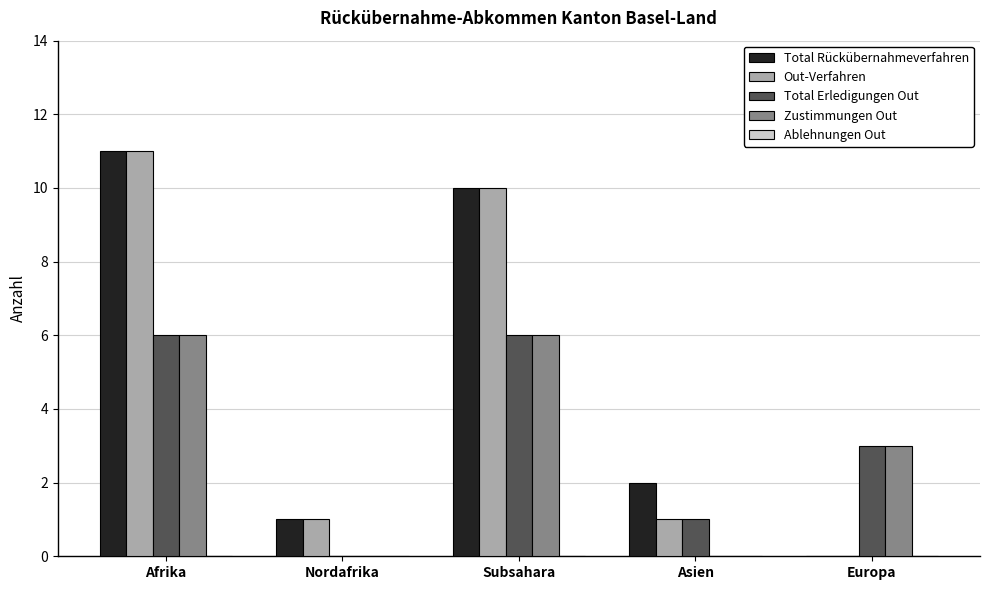

Count the number of data series in this chart.

4